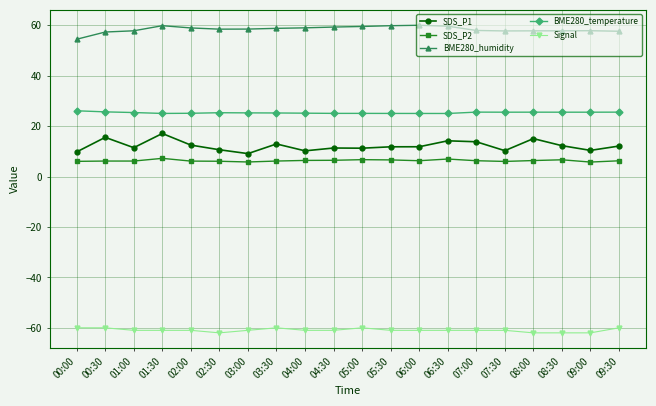

What is the difference between the highest and lowest values at 05:00?

119.5